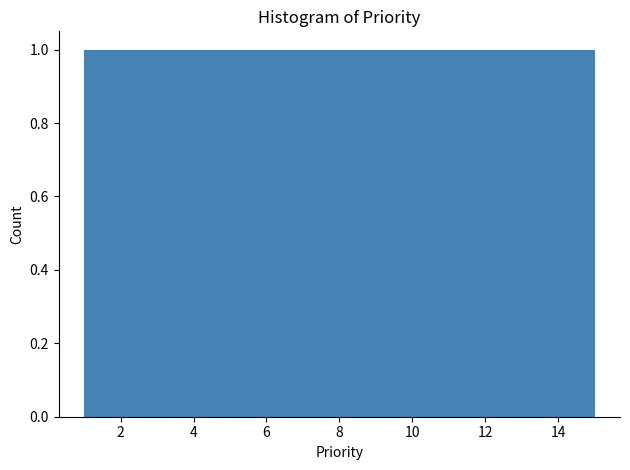

Reading left to right, transcribe this chart: for each bar, give the range it covers on the x-axis and its height. Neither the bar edges nor the heights are printed on the chart, so give them approximately, as read against the axes.

1.0 to 2.0: 1
2.0 to 2.8: 1
2.8 to 3.8: 1
3.8 to 4.8: 1
4.8 to 5.6: 1
5.6 to 6.6: 1
6.6 to 7.6: 1
7.6 to 8.4: 1
8.4 to 9.4: 1
9.4 to 10.4: 1
10.4 to 11.2: 1
11.2 to 12.2: 1
12.2 to 13.2: 1
13.2 to 14.0: 1
14.0 to 15.0: 1